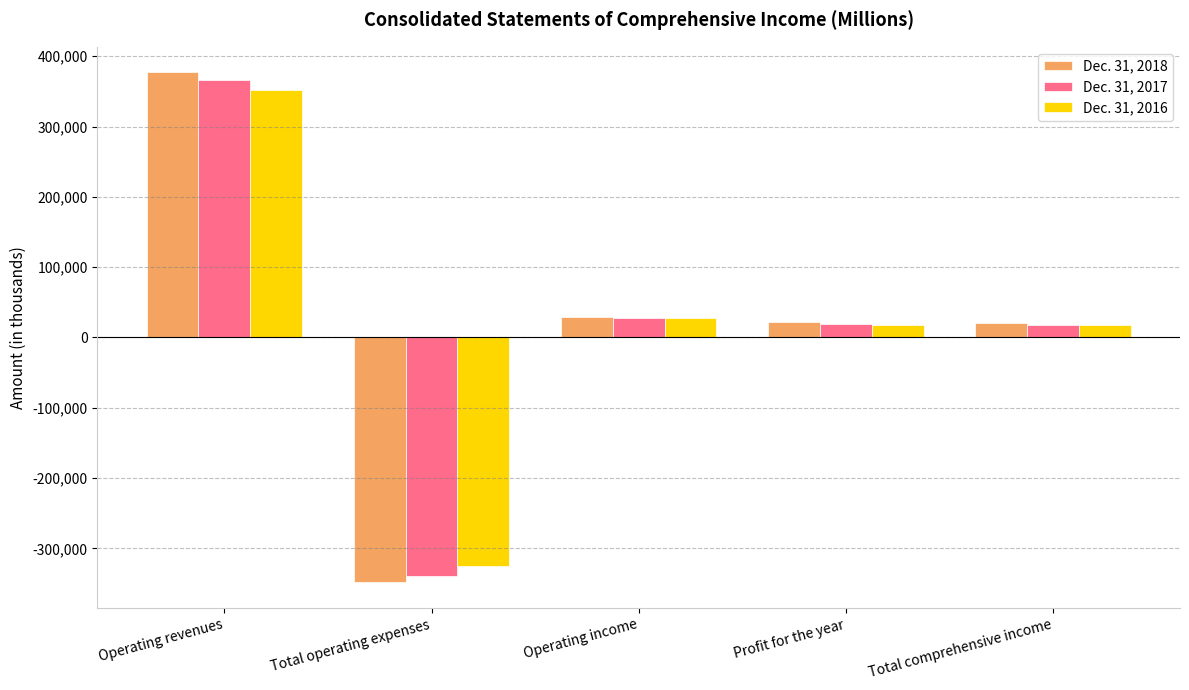

What is the greatest value displayed?

377124